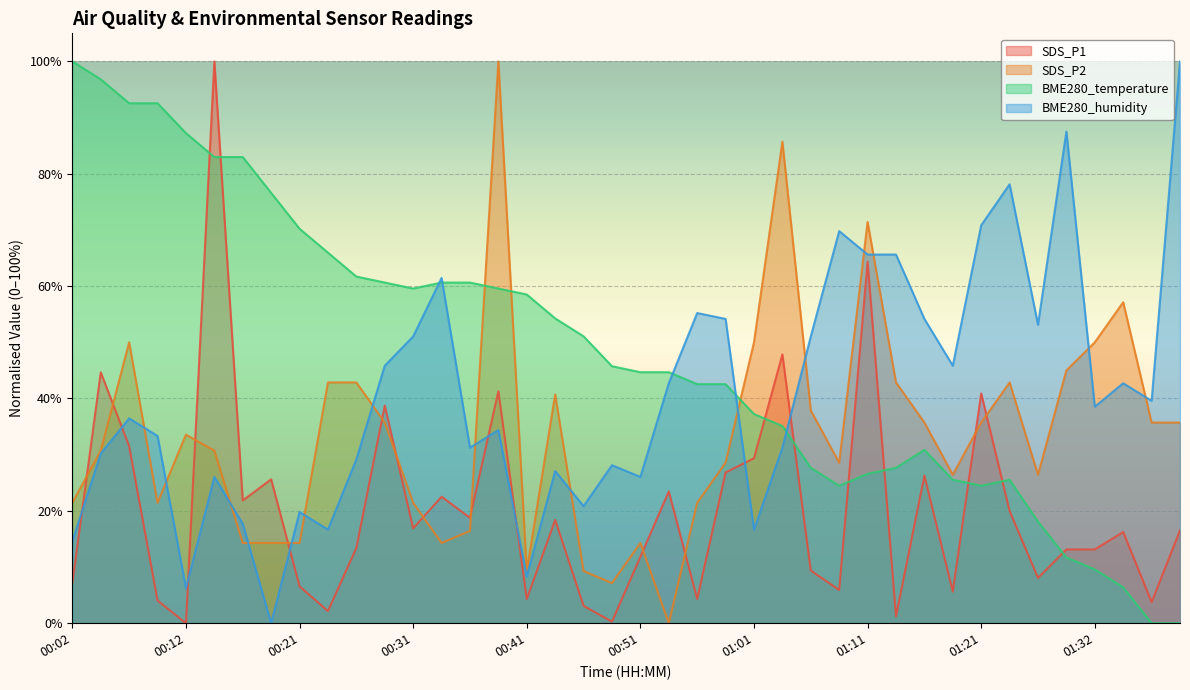

True or false: SDS_P2 and BME280_humidity intersect in this chart.

True